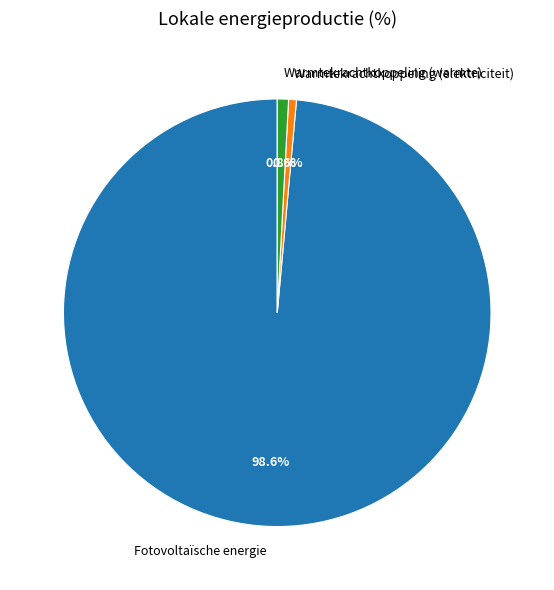

Between Fotovoltaïsche energie and Warmtekrachtkoppeling (elektriciteit), which is larger?

Fotovoltaïsche energie